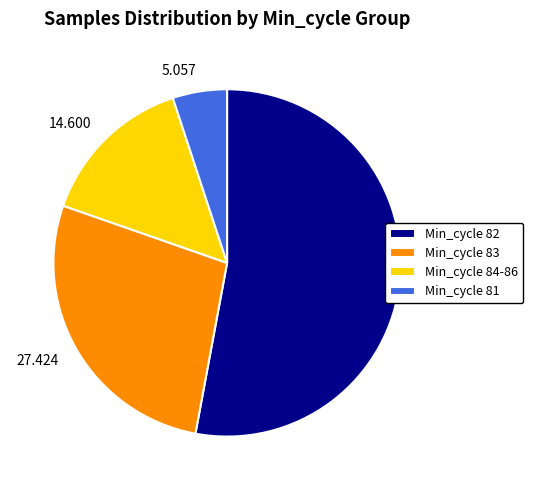

Does any single category account for the majority?

Yes